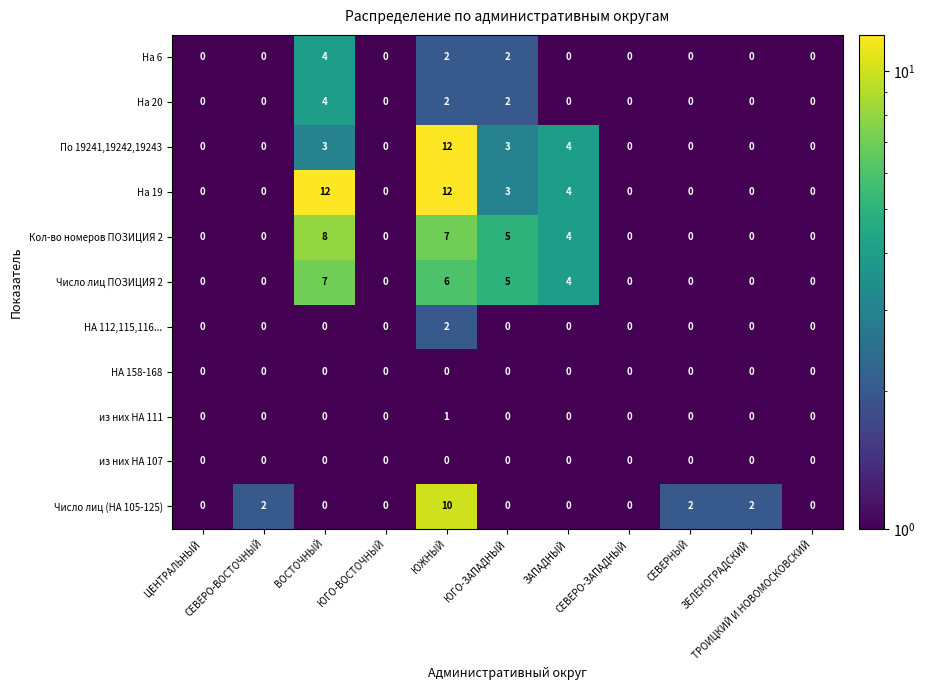

What is the difference between the maximum and minimum values in the Кол-во номеров ПОЗИЦИЯ 2 series?

8